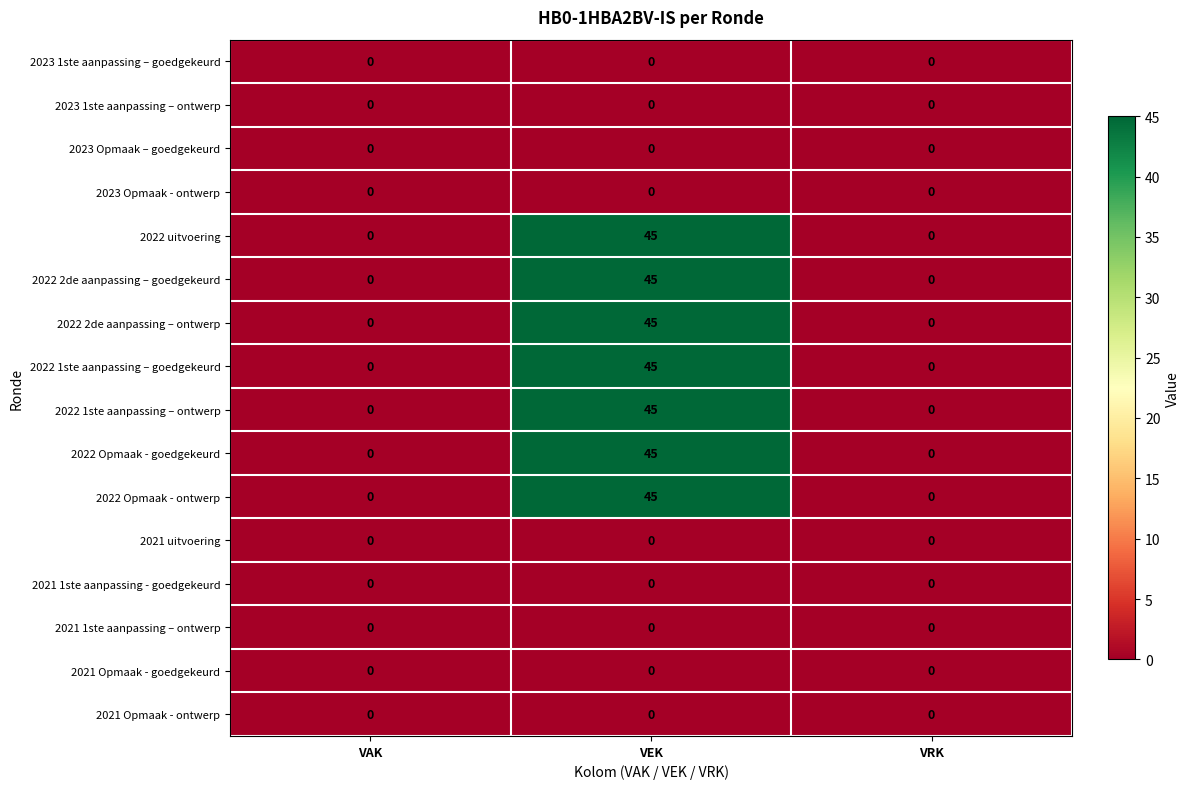

Which label corresponds to the largest value in the chart?

VEK